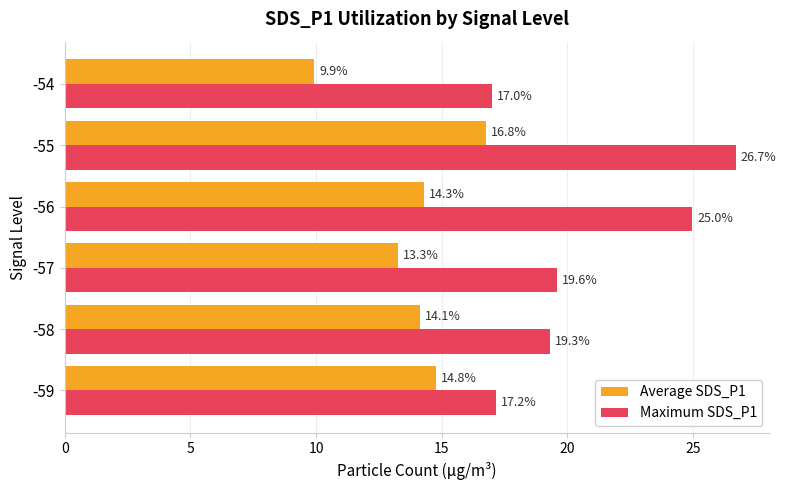

What are all the series names shown in the legend?

Average SDS_P1, Maximum SDS_P1